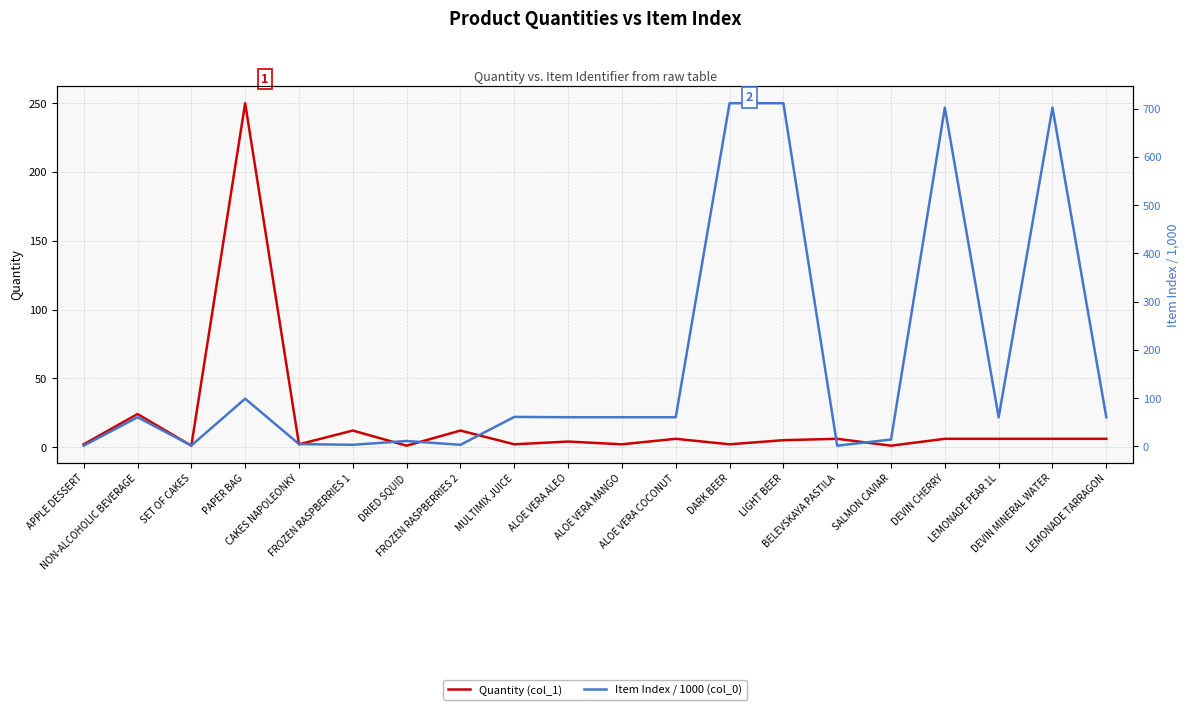

List the series in order of their overall mean, highest first.

Item Index / 1000 (col_0), Quantity (col_1)